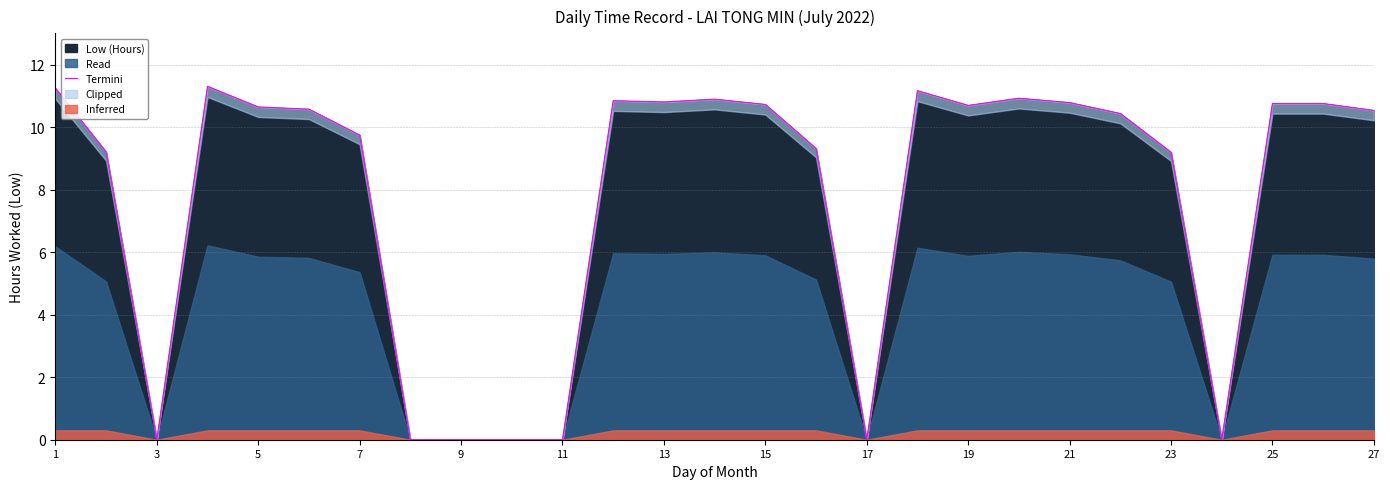

The Low (Hours) series shows 10.5 at 27. True or false?

True